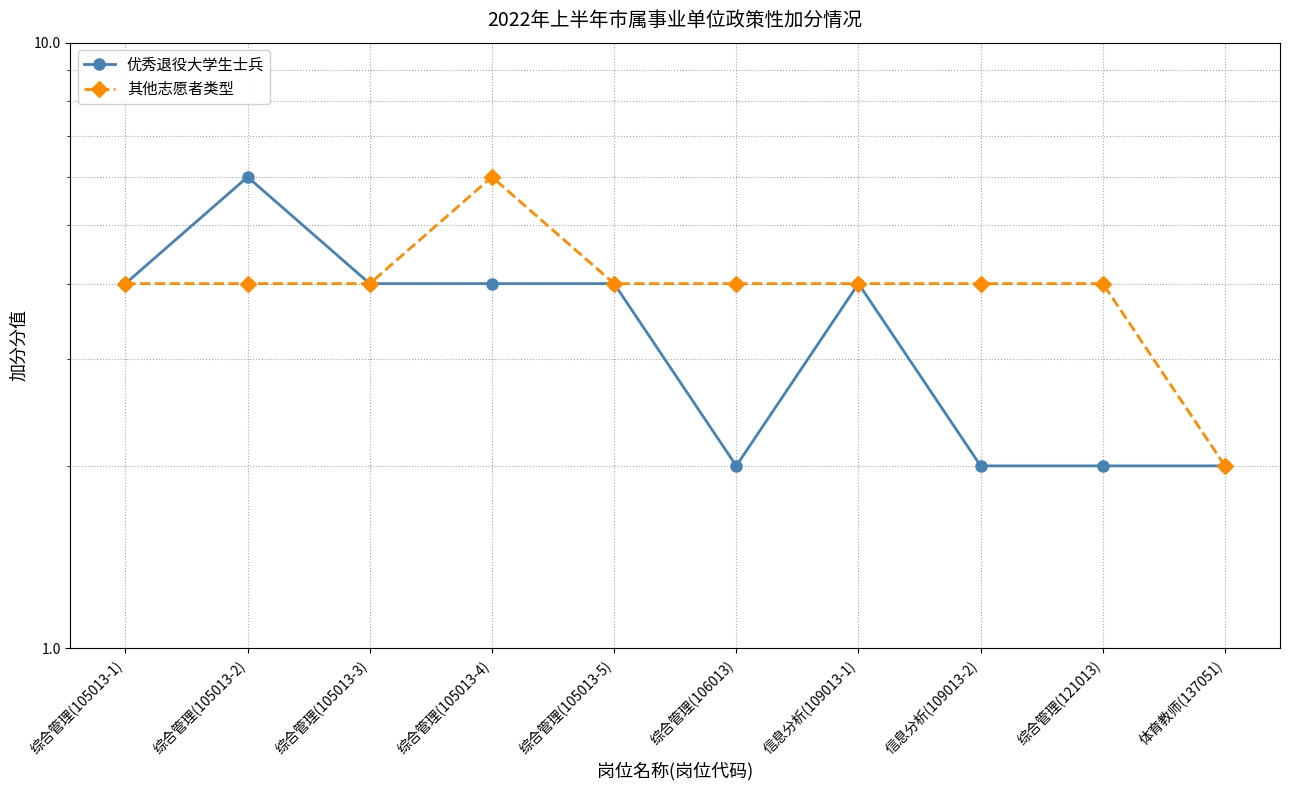

The 其他志愿者类型 series shows 4 at 综合管理(105013-5). True or false?

True